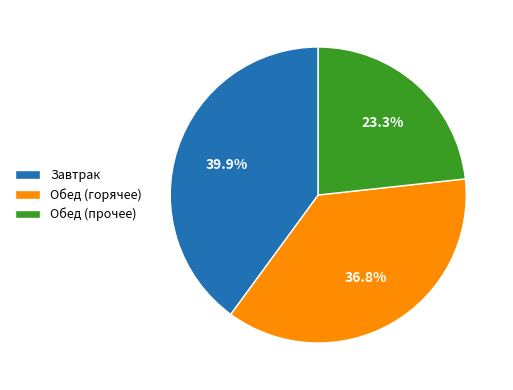

Which slice is the largest?

Завтрак